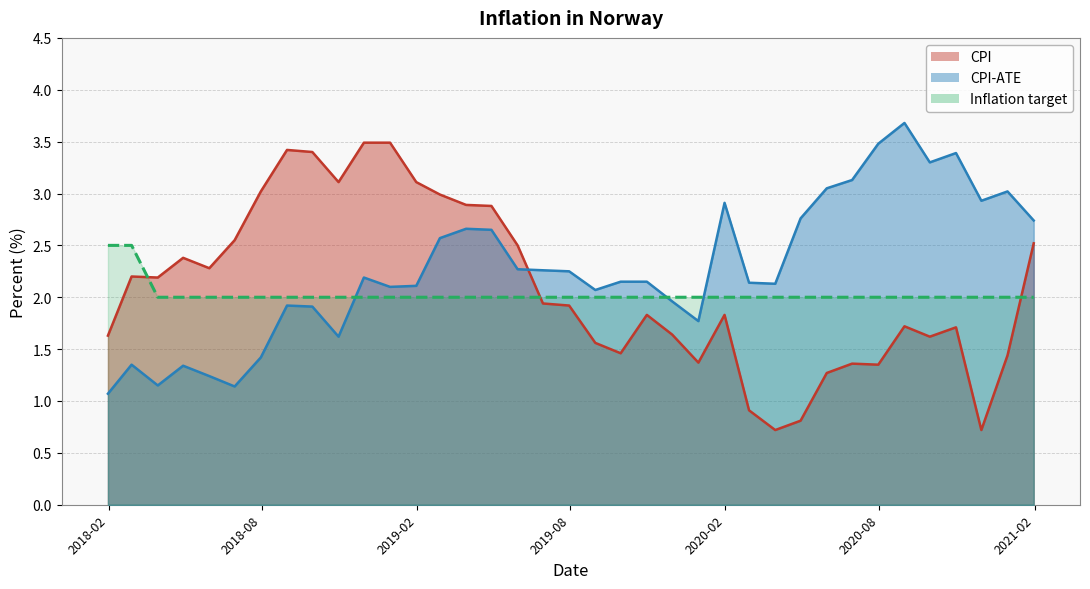

What is the label of the 3rd point from the right?

2020-11-30